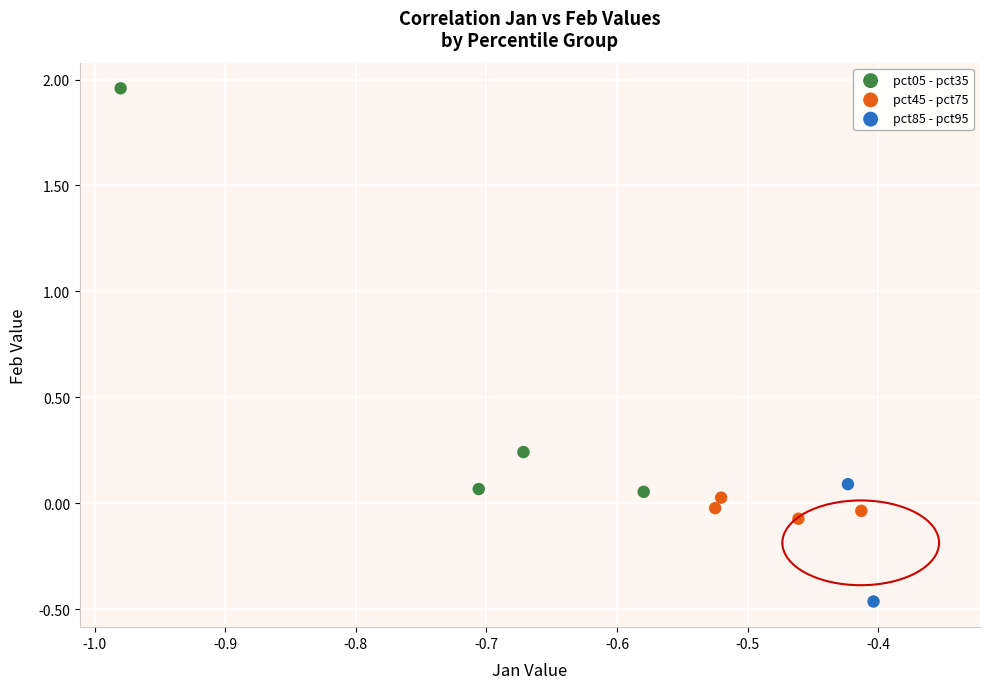

What are all the series names shown in the legend?

pct05 - pct35, pct45 - pct75, pct85 - pct95